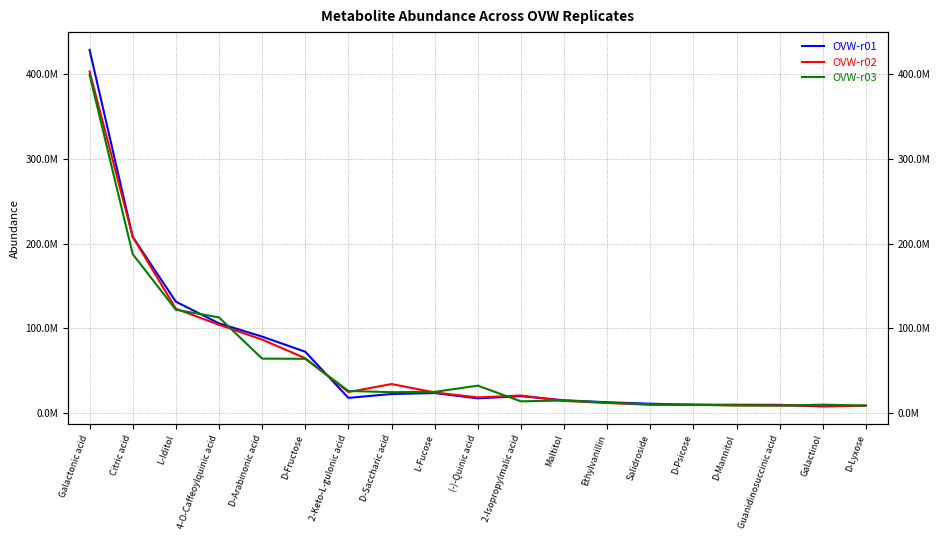

Where do OVW-r03 and OVW-r01 first cross each other?

L-Iditol and 4-O-Caffeoylquinic acid